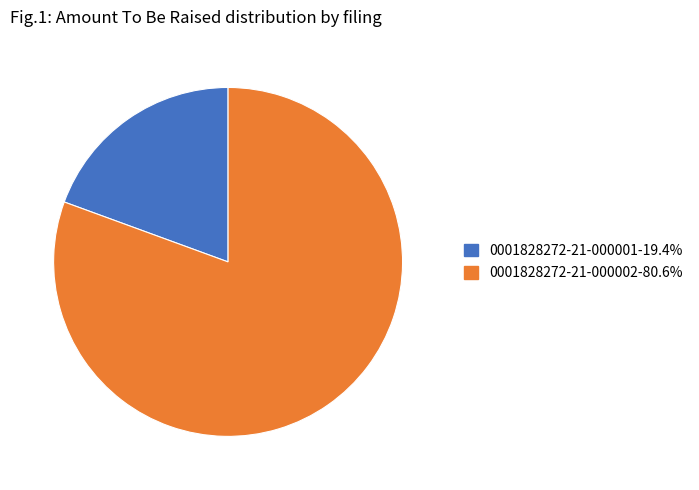

Which slice is the largest?

0001828272-21-000002